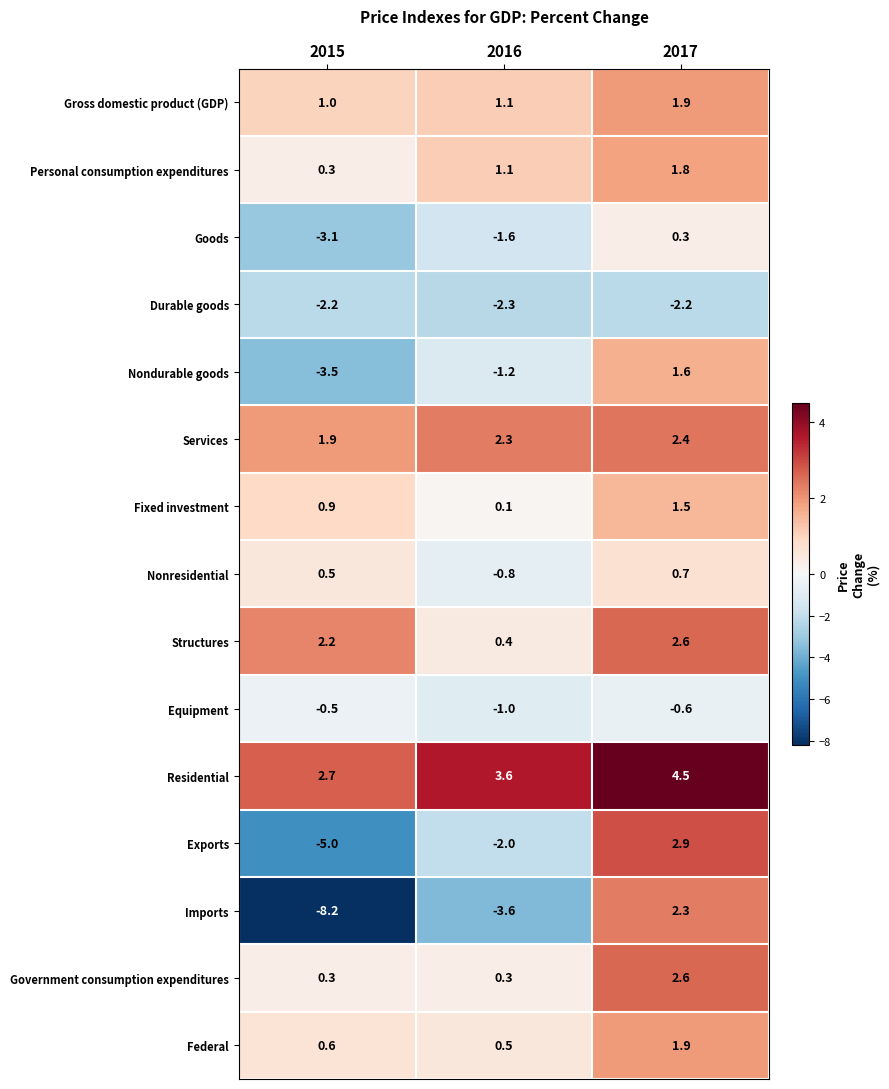

At how many categories does at least one series exceed -3?

3